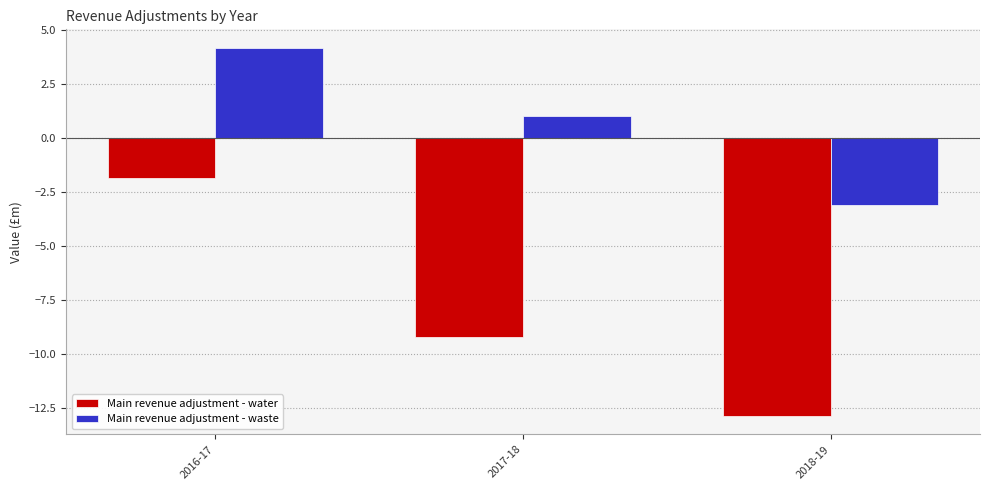

Does the chart contain any negative values?

Yes